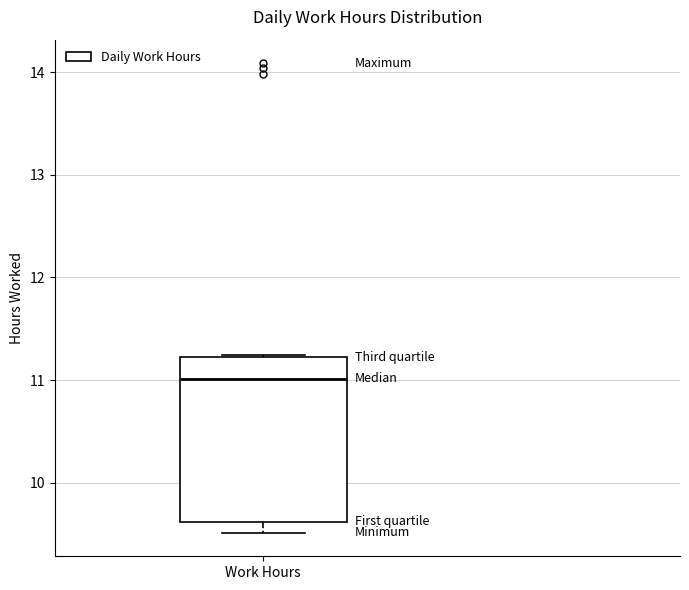

Transcribe this box plot: give where the median line is, the range the box spans, and where the two whiskers end, as read against the y-axis. The values are not printed on the chart, so give them approximately, as read against the axis.

median 11.0, box 9.6 to 11.2, whiskers 9.5 to 11.2